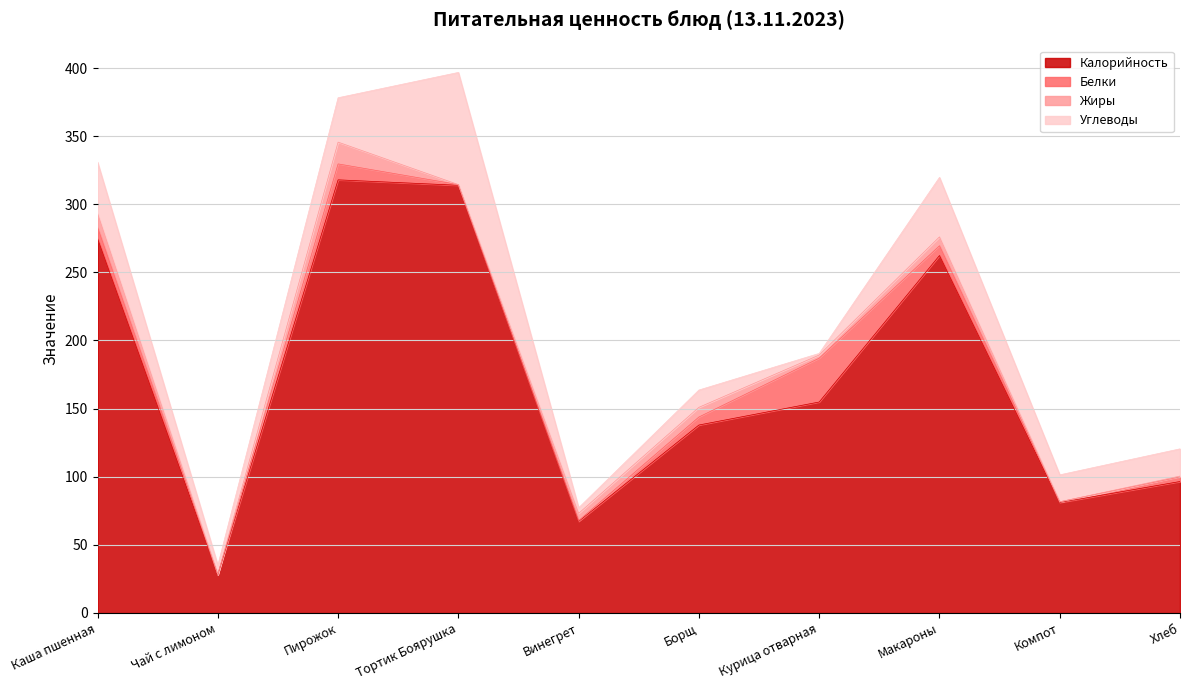

What is the label of the 2nd point from the right?

Компот